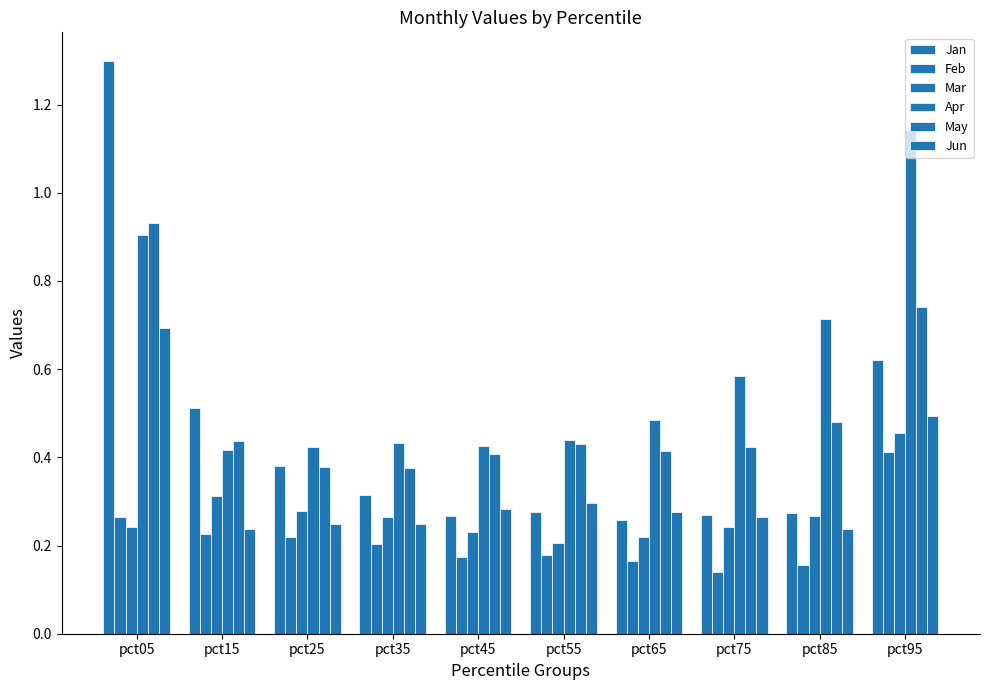

The value of Jun at pct95 is 0.5. True or false?

True